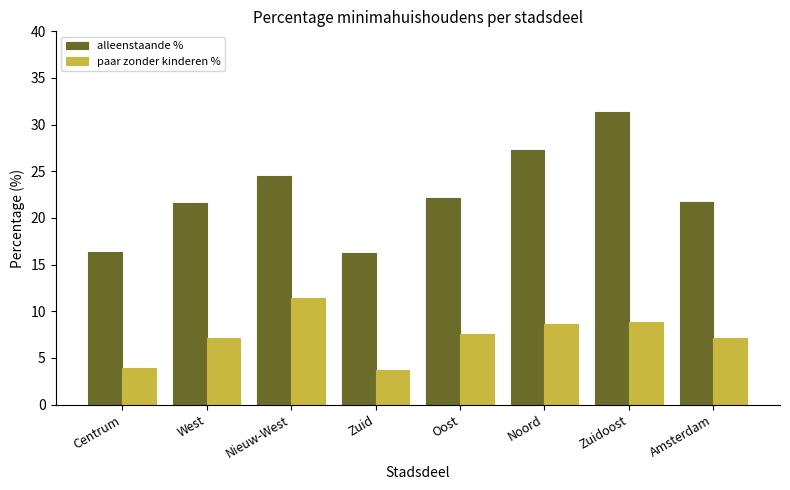

Is the value of paar zonder kinderen % at Nieuw-West greater than the value of alleenstaande % at West?

No